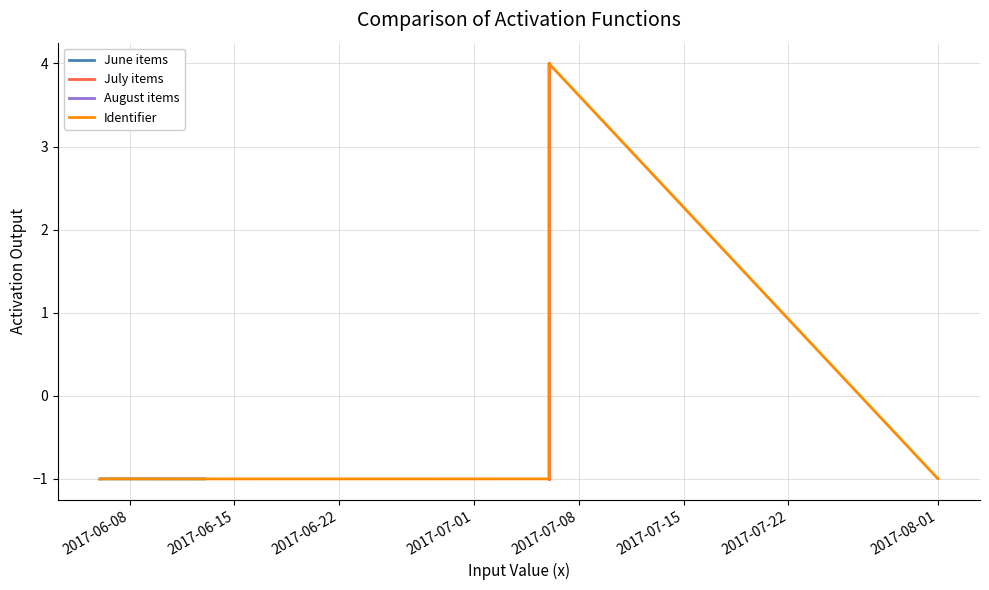

What is the sum of all values?

6.0